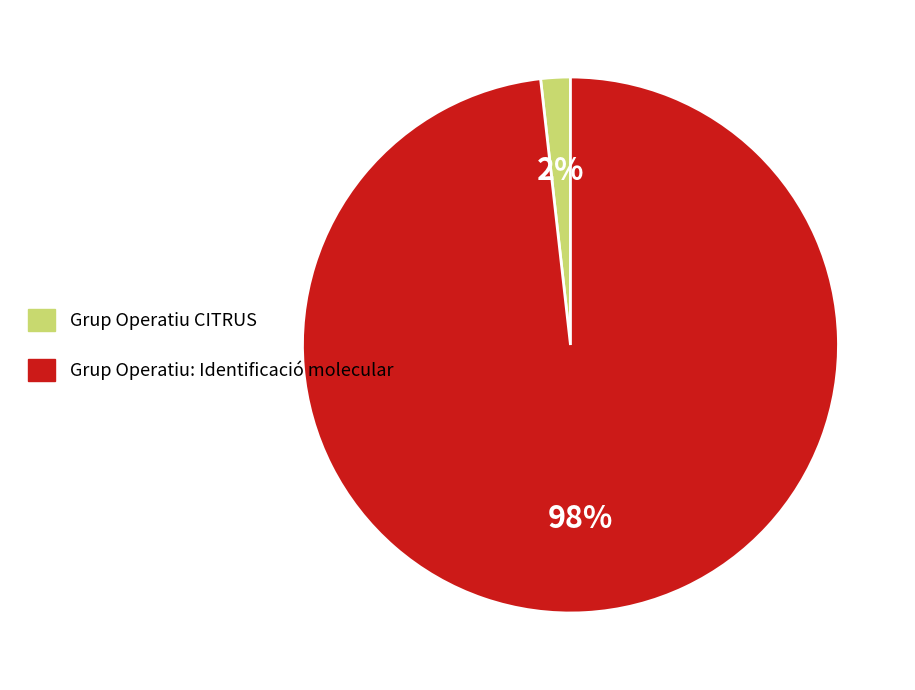

Does Grup Operatiu CITRUS account for over 50% of the chart?

No